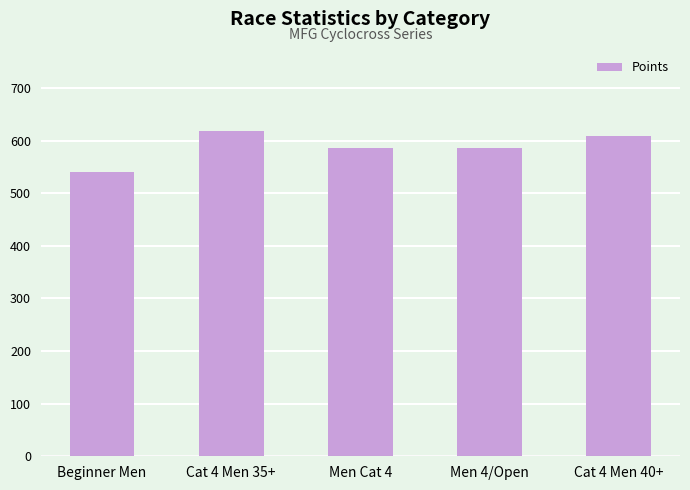

How many values are below 585?

1